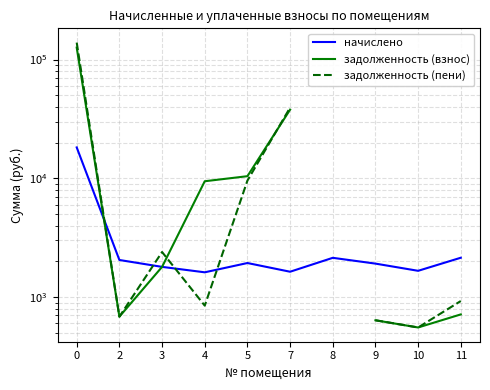

What is the difference between the highest and lowest values at 11?

1429.7